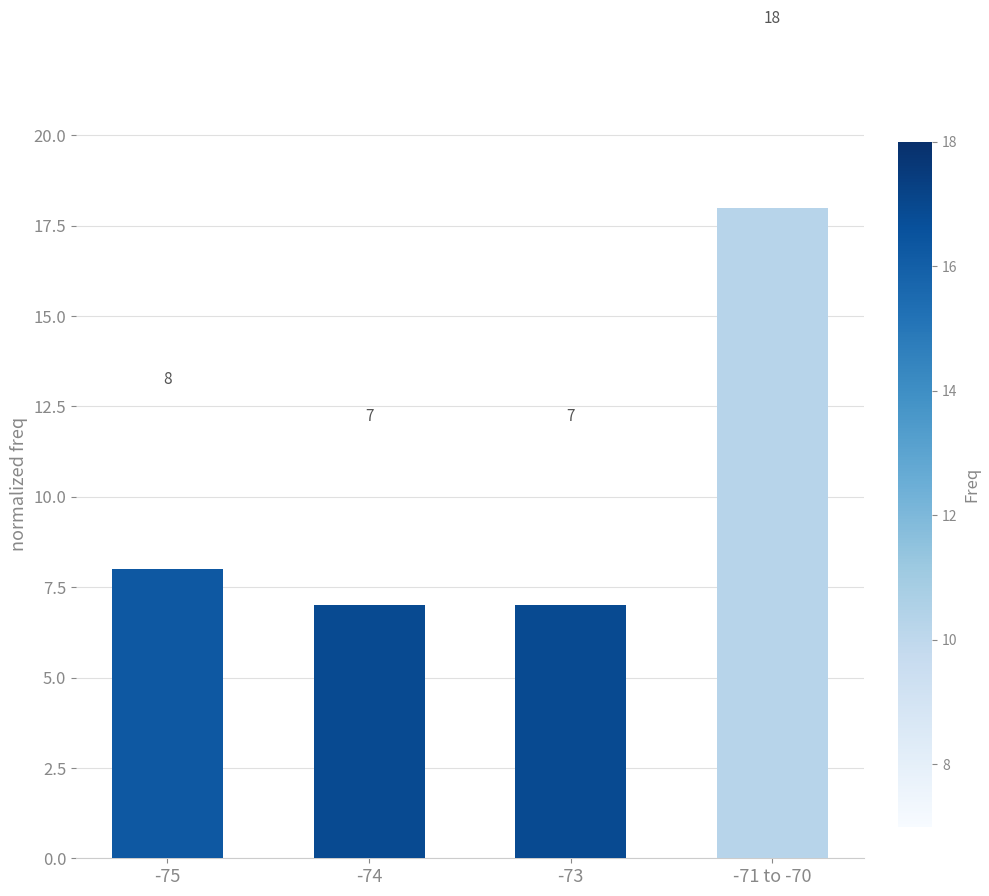

True or false: the data shows 31 at -71 to -70.

False